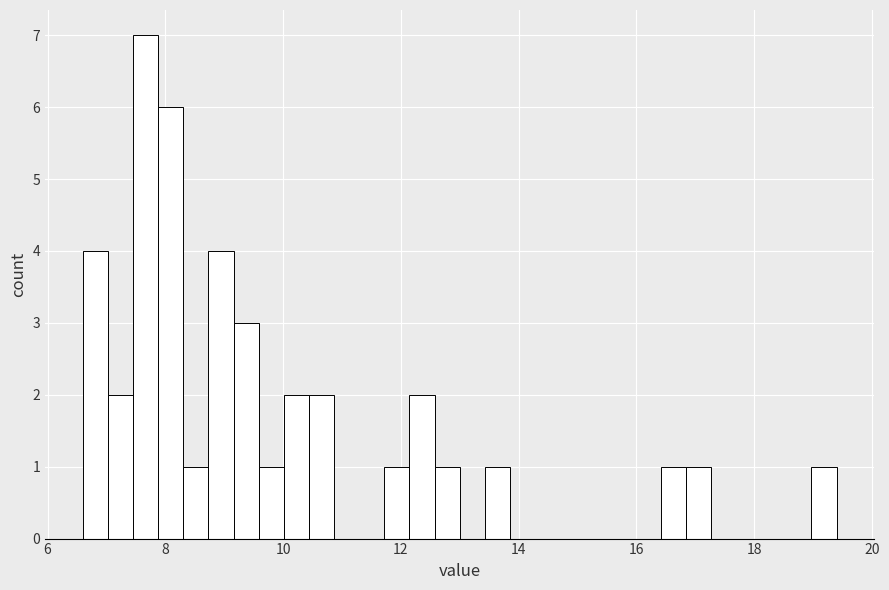

Read against the x-axis, roughly where is the centre of the tallest bar?

7.6